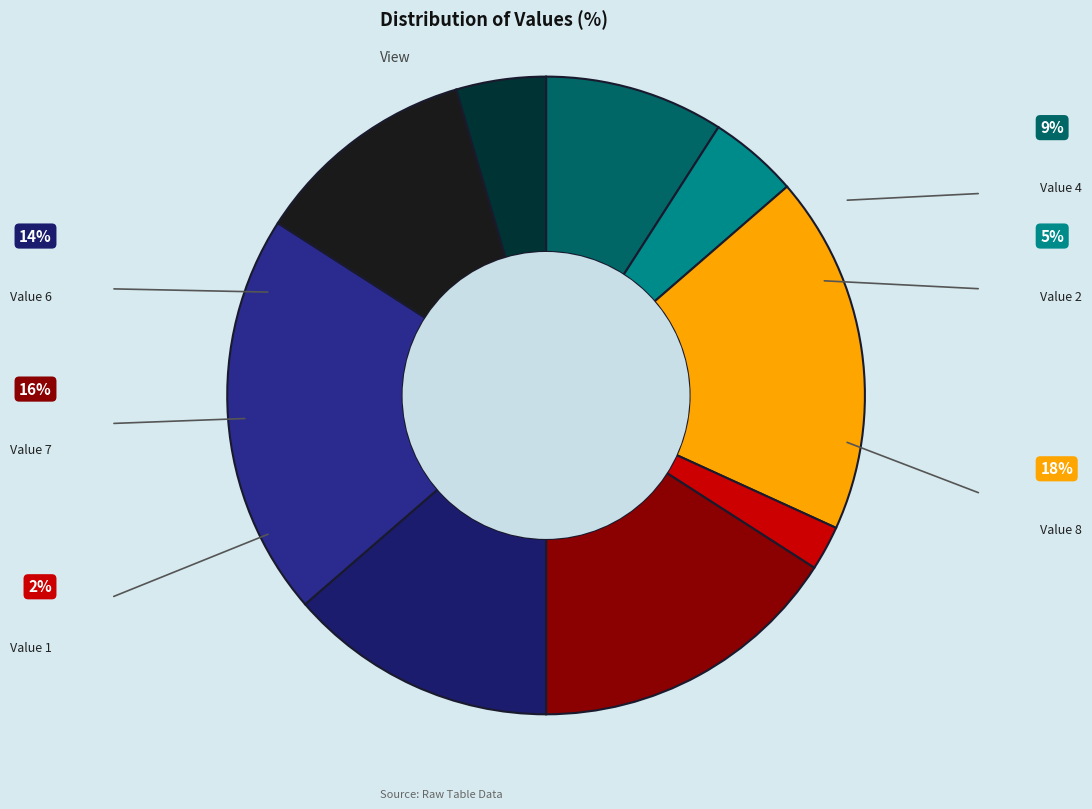

How many segments does this pie chart have?

9